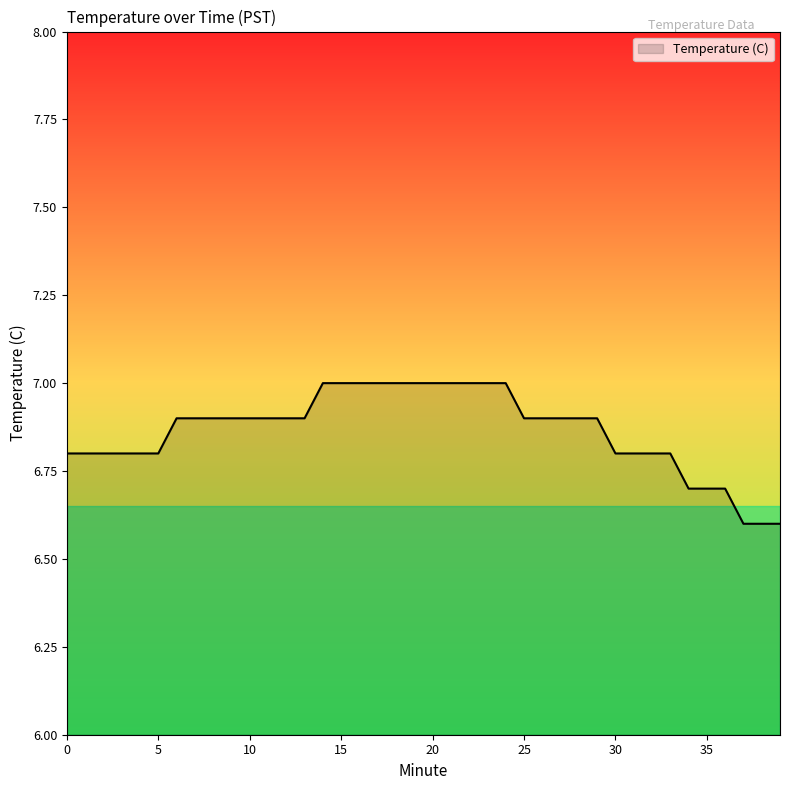

Reading right to left, list all the values displayed in this chart.

6.6	6.6	6.6	6.7	6.7	6.7	6.8	6.8	6.8	6.8	6.9	6.9	6.9	6.9	6.9	7.0	7.0	7.0	7.0	7.0	7.0	7.0	7.0	7.0	7.0	7.0	6.9	6.9	6.9	6.9	6.9	6.9	6.9	6.9	6.8	6.8	6.8	6.8	6.8	6.8